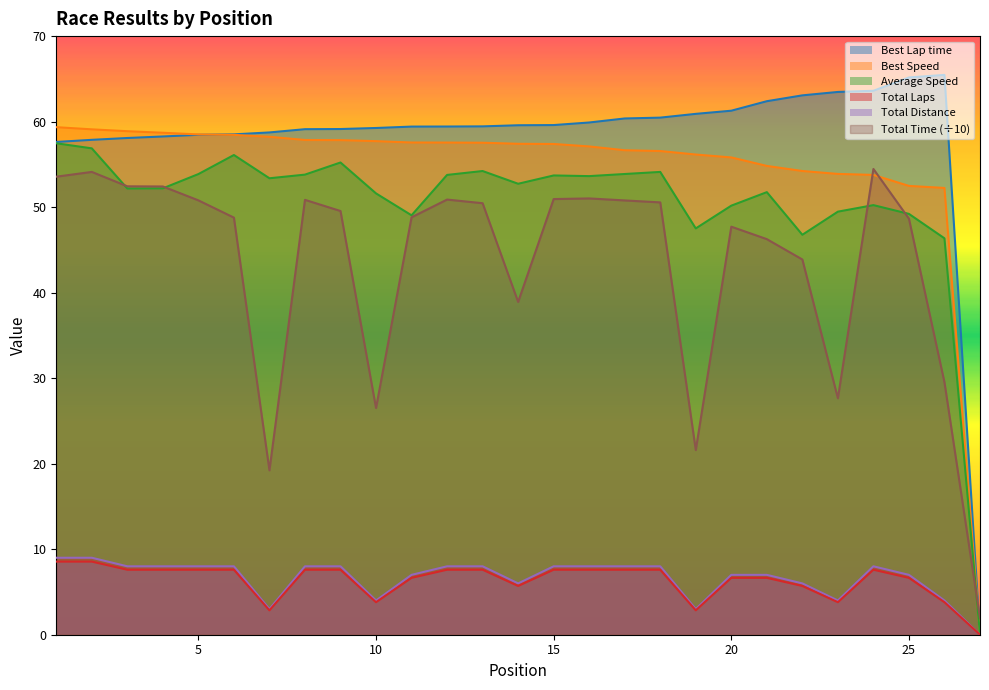

What are all the series names shown in the legend?

Best Lap time, Best Speed, Average Speed, Total Laps, Total Distance, Total Time (÷10)